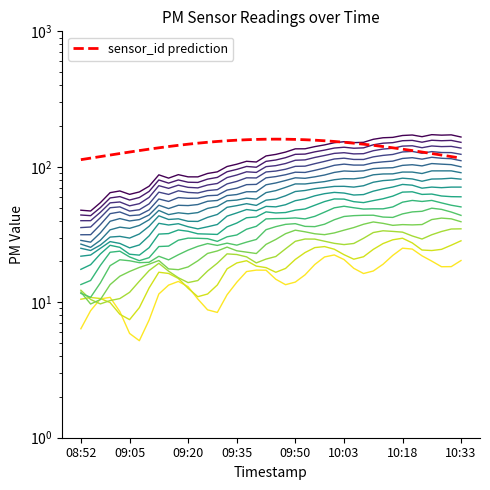

True or false: P1 and P2 cross at least once.

False